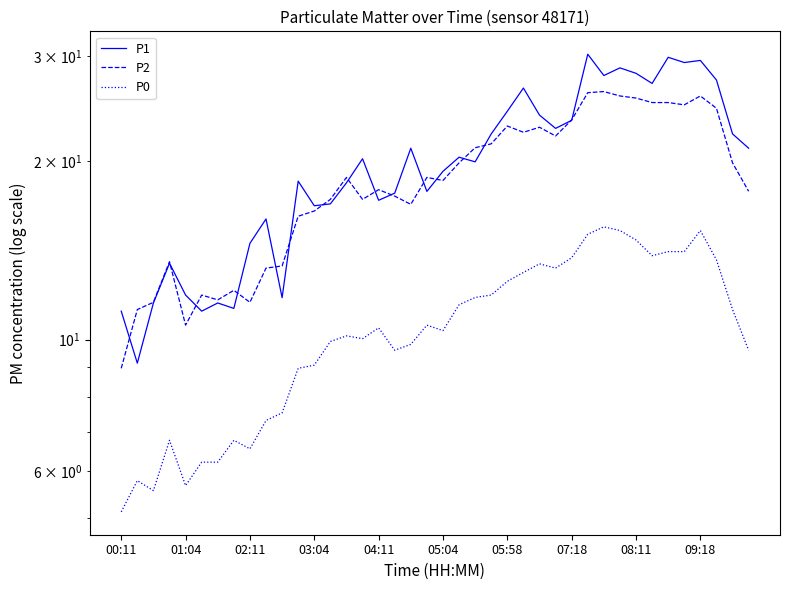

True or false: P0 has more than 0 interior local peaks.

True